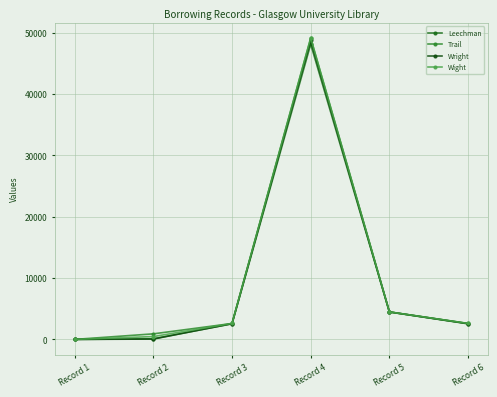

Where is the first local maximum for Wright?

Record 4